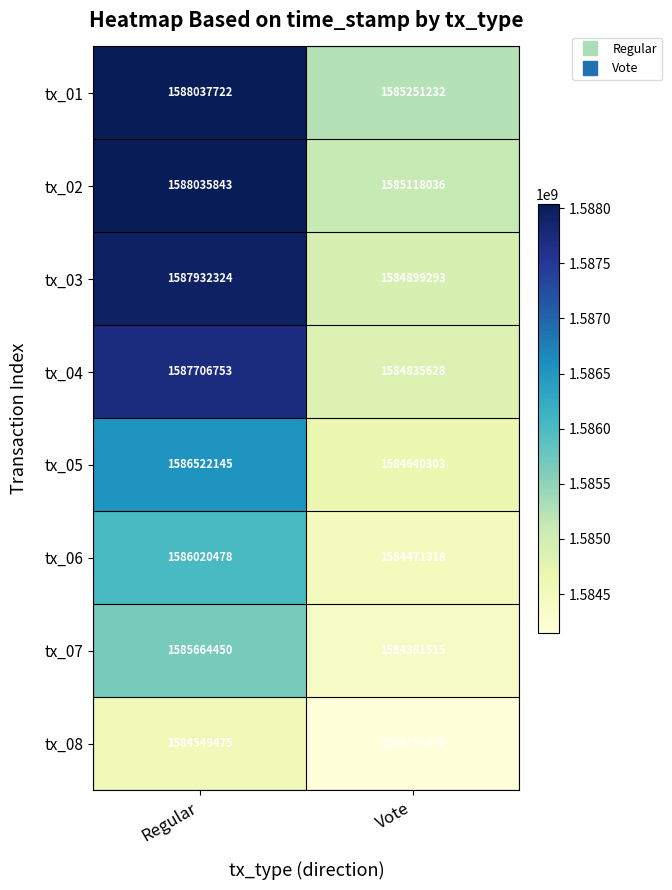

Rank the series by their maximum value, from lowest to highest.

tx_08, tx_07, tx_06, tx_05, tx_04, tx_03, tx_02, tx_01